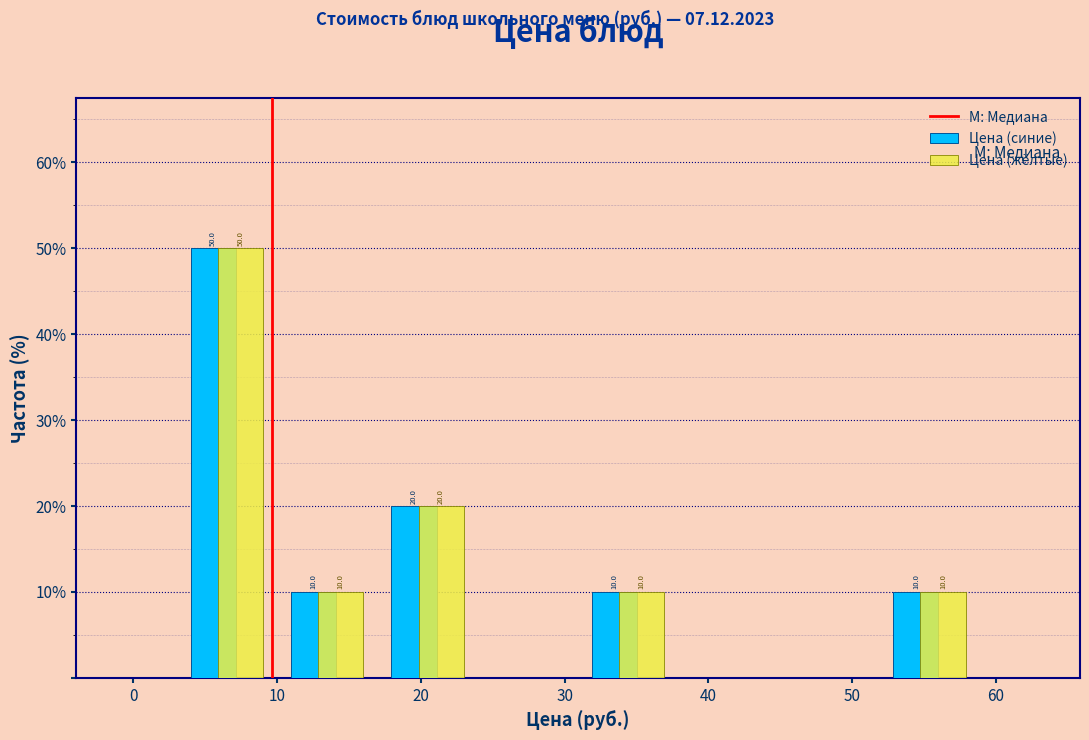

In the Цена (синие) series, which range on the x-axis has the tallest bar?

3 to 10